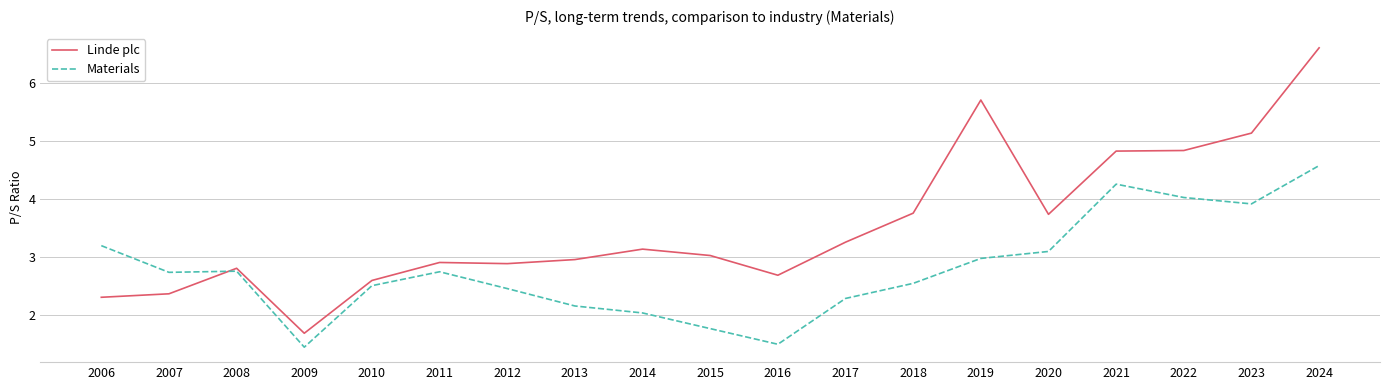

In Materials, how many points are lower than both neighbors (excluding endpoints)?

4